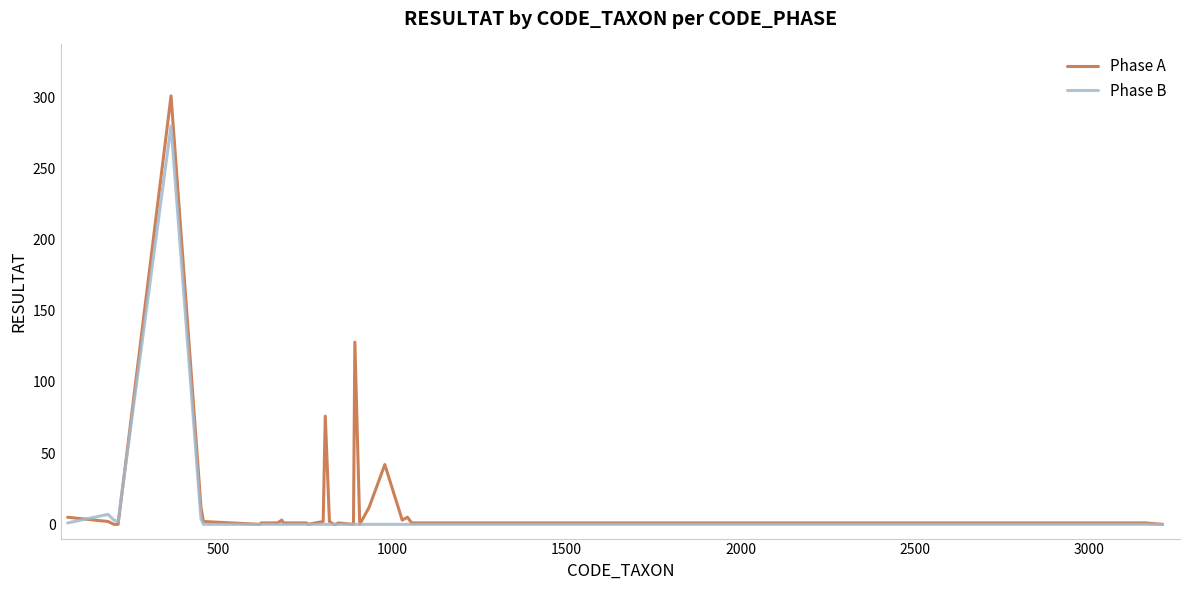

Rank the series by their maximum value, from lowest to highest.

Phase B, Phase A